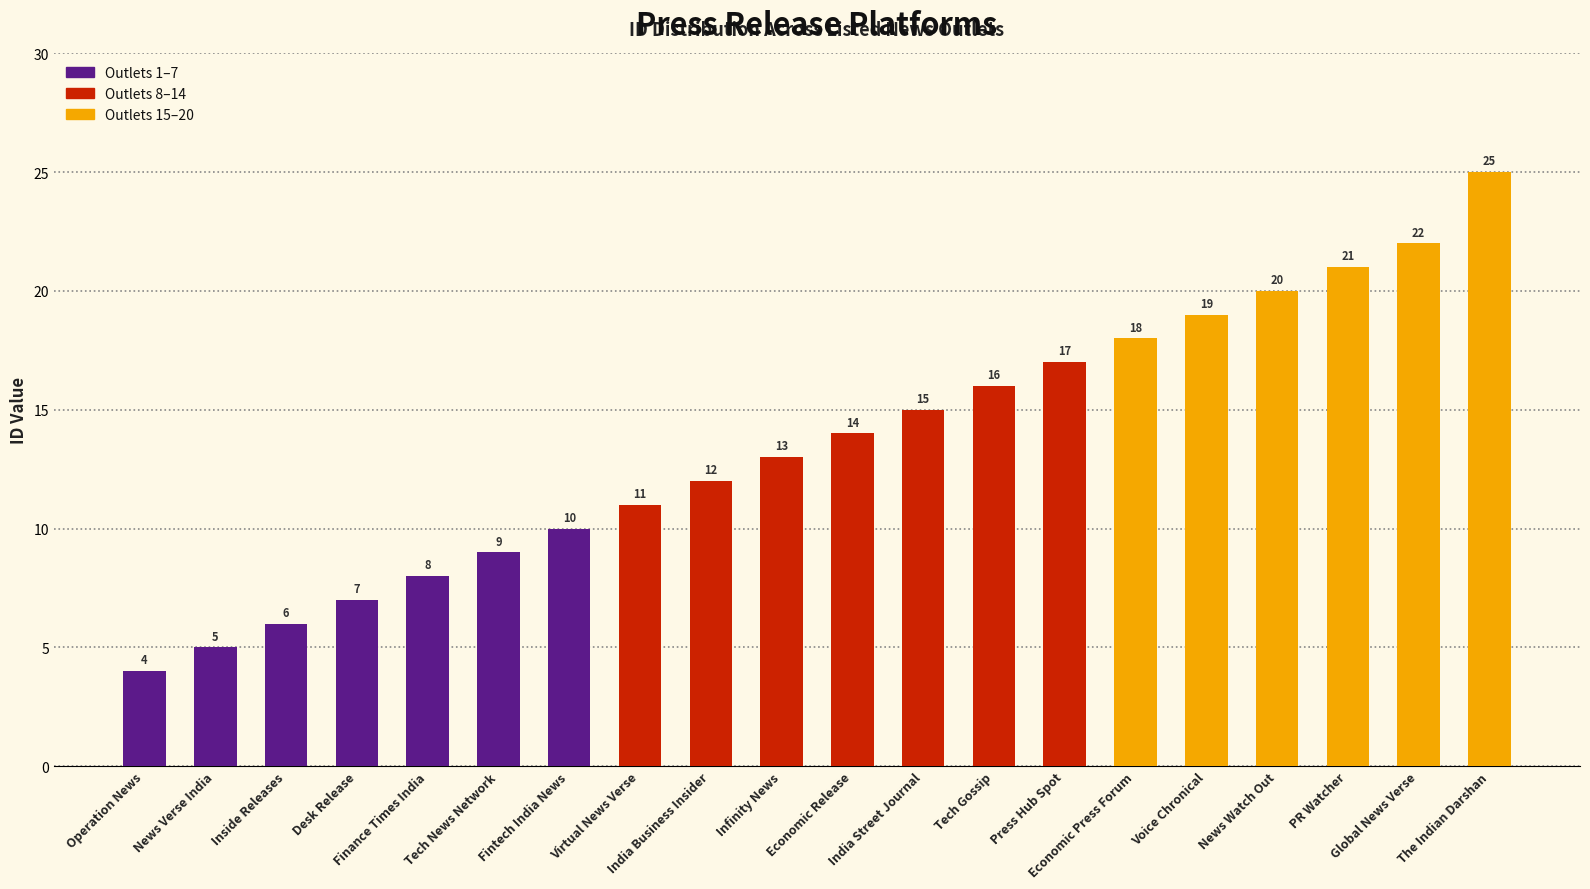

How many bars are there in total?

20